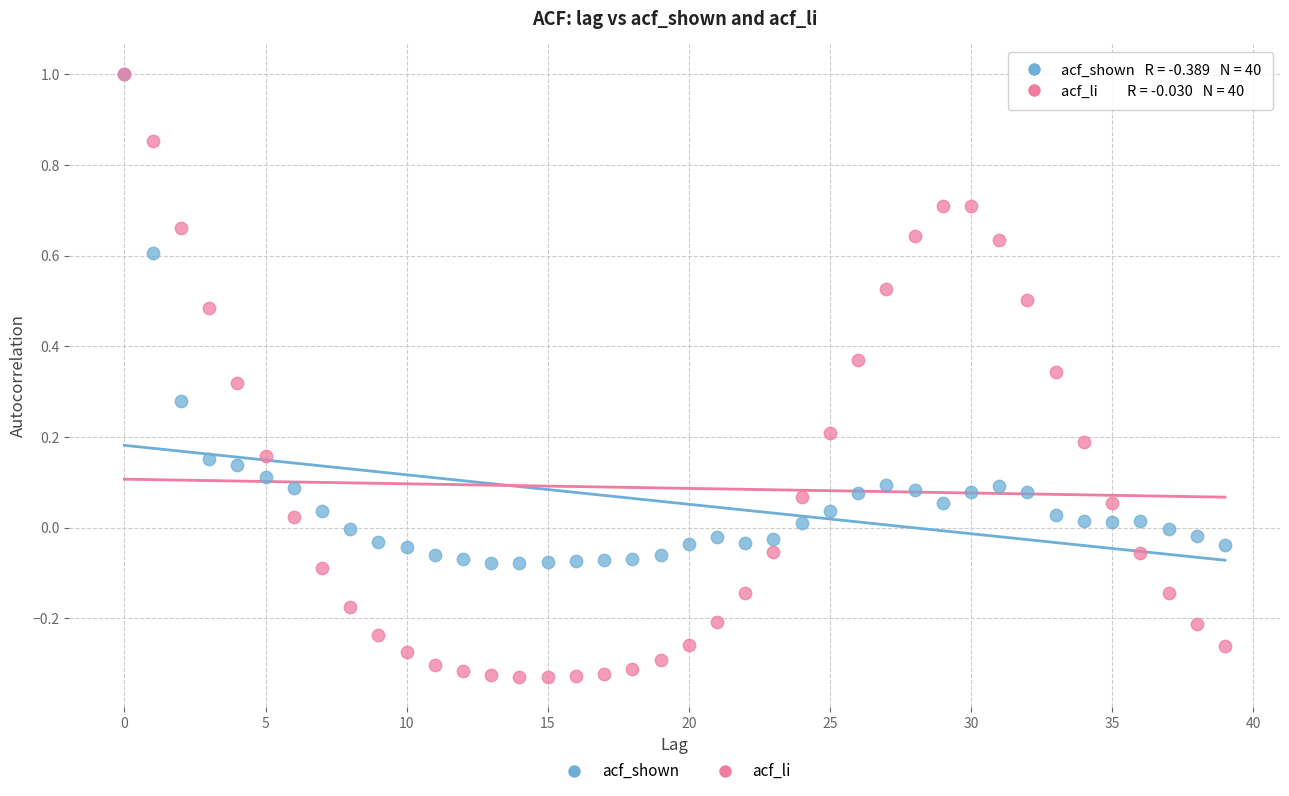

Which series reaches the minimum Y coordinate?

acf_li